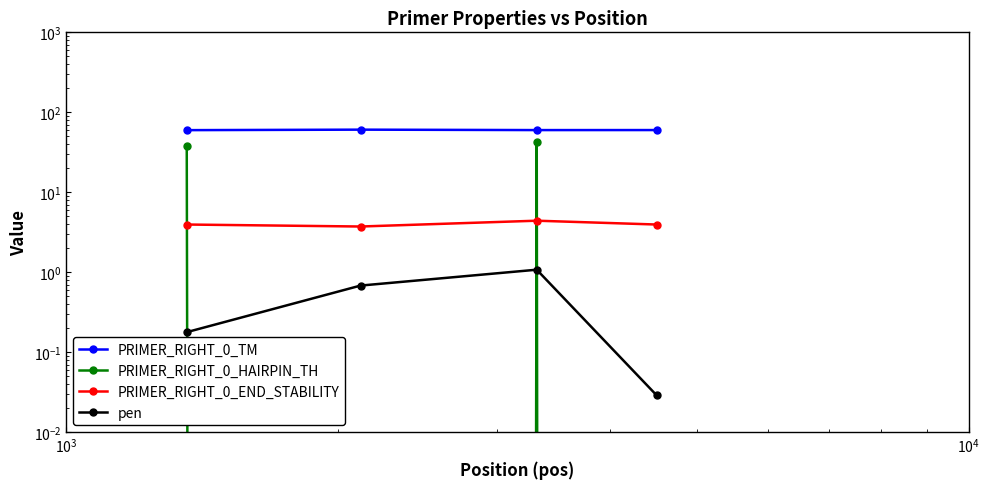

How many categories are shown in the chart?

4